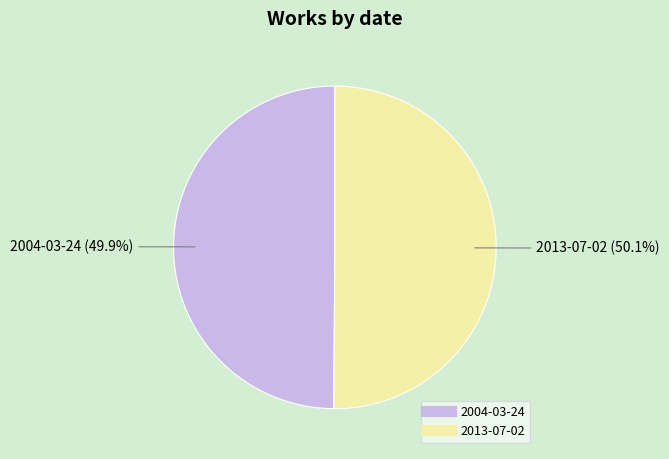

Is it true that 2004-03-24 is 50% of the pie?

True